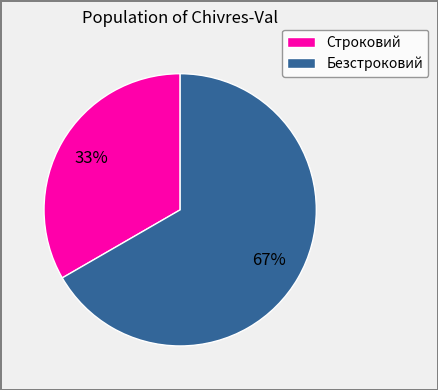

What is the majority slice?

Безстроковий